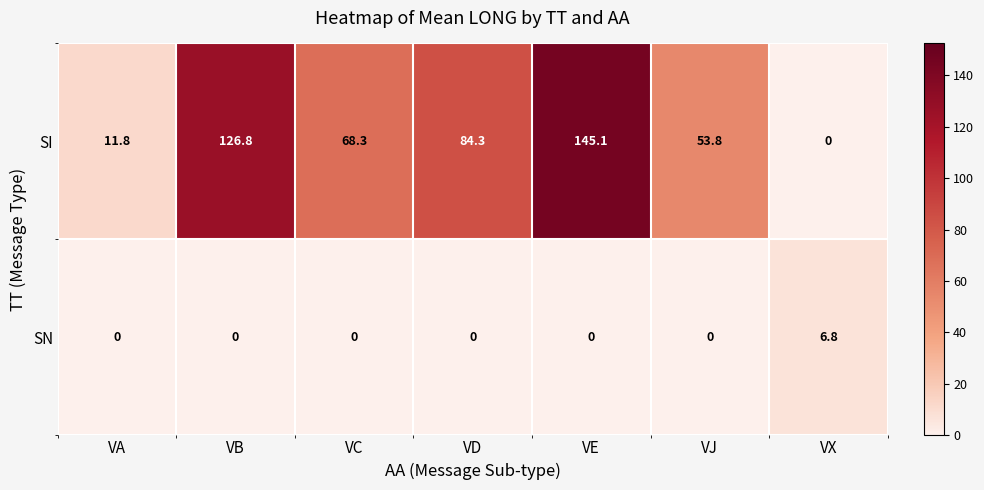

Which series has the largest total across all categories?

SI